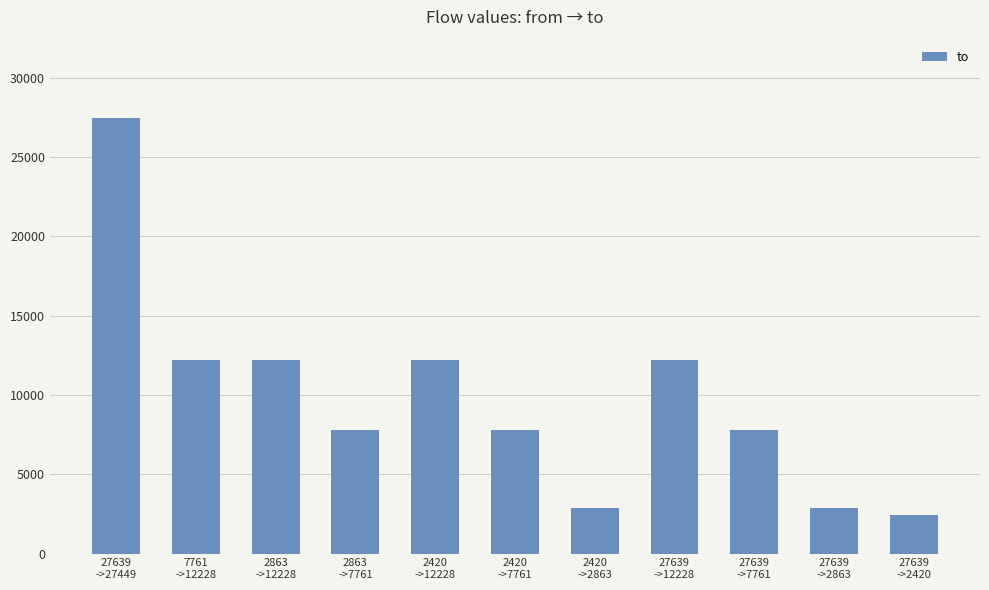

Which has a higher value, 27639
->2863 or 27639
->7761?

27639
->7761